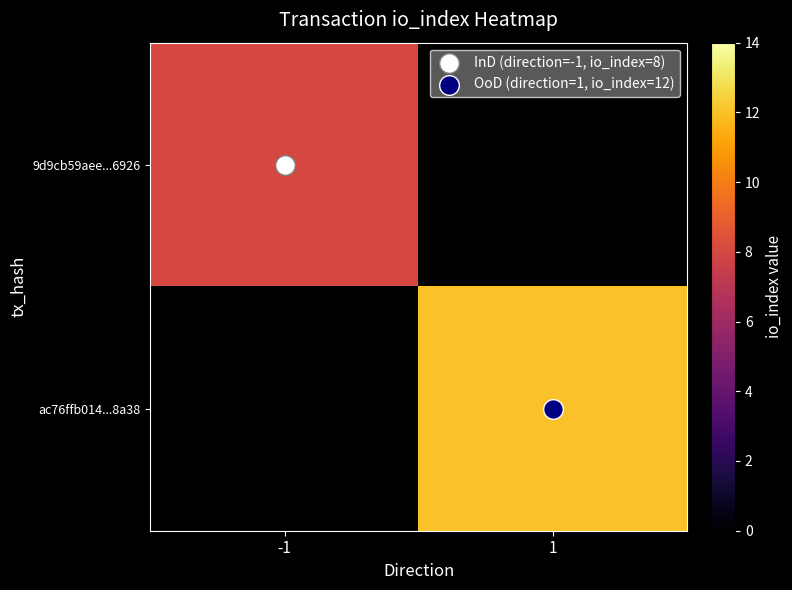

Which series has the largest range (max minus min)?

9d9cb59aee...6926